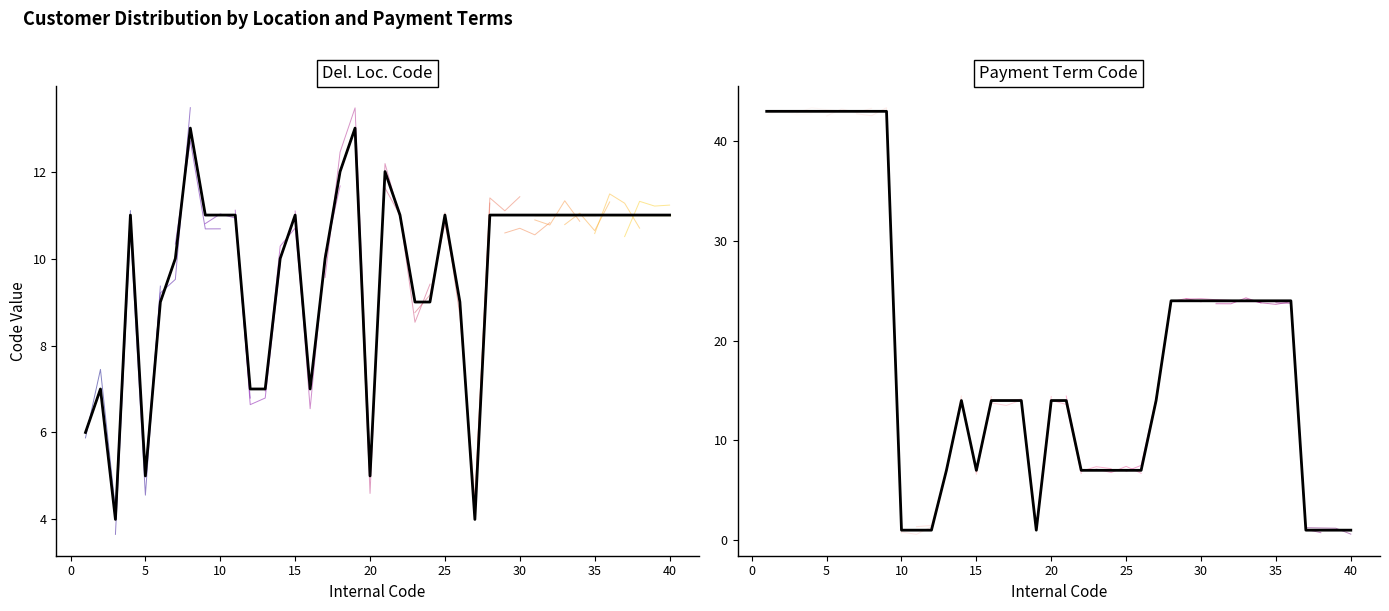

Reading right to left, what are all the values shown in this chart?

Del. Loc. Code: 40=11	39=11	38=11	37=11	36=11	35=11	34=11	33=11	32=11	31=11	30=11	29=11	28=11	27=4	26=9	25=11	24=9	23=9	22=11	21=12	20=5	19=13	18=12	17=10	16=7	15=11	14=10	13=7	12=7	11=11	10=11	9=11	8=13	7=10	6=9	5=5	4=11	3=4	2=7	1=6
Payment Term Code: 40=1	39=1	38=1	37=1	36=24	35=24	34=24	33=24	32=24	31=24	30=24	29=24	28=24	27=14	26=7	25=7	24=7	23=7	22=7	21=14	20=14	19=1	18=14	17=14	16=14	15=7	14=14	13=7	12=1	11=1	10=1	9=43	8=43	7=43	6=43	5=43	4=43	3=43	2=43	1=43